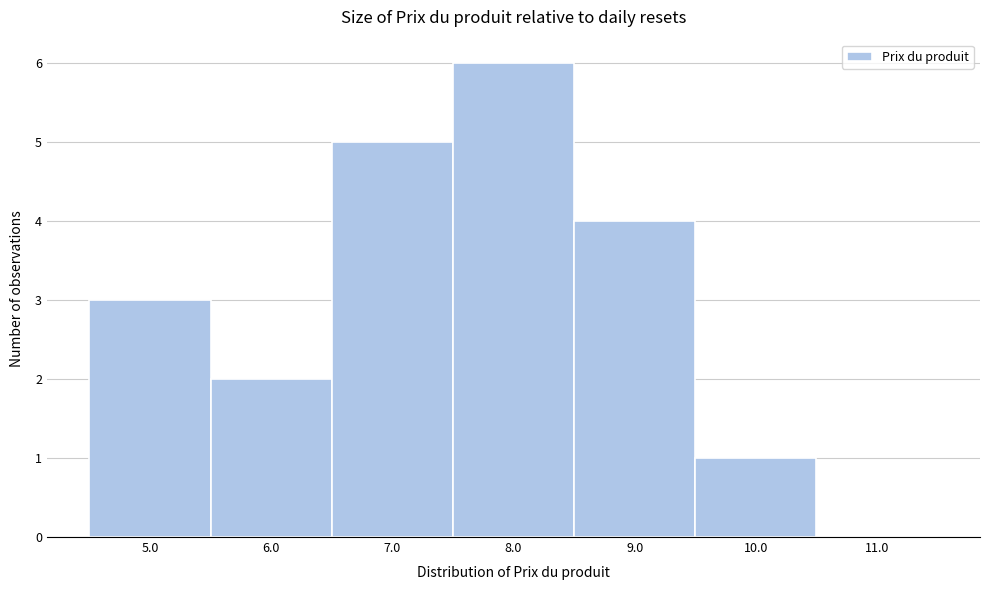

Which range on the x-axis has the tallest bar?

7.5 to 8.5